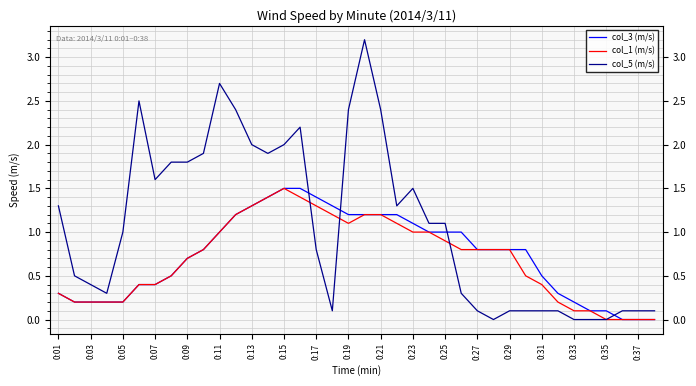

Which series has the largest total across all categories?

col_5 (m/s)